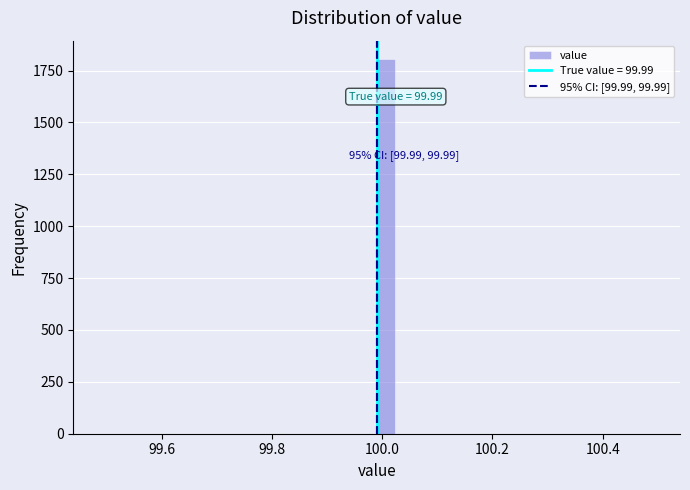

Read against the x-axis, roughly where is the centre of the tallest bar?

100.00